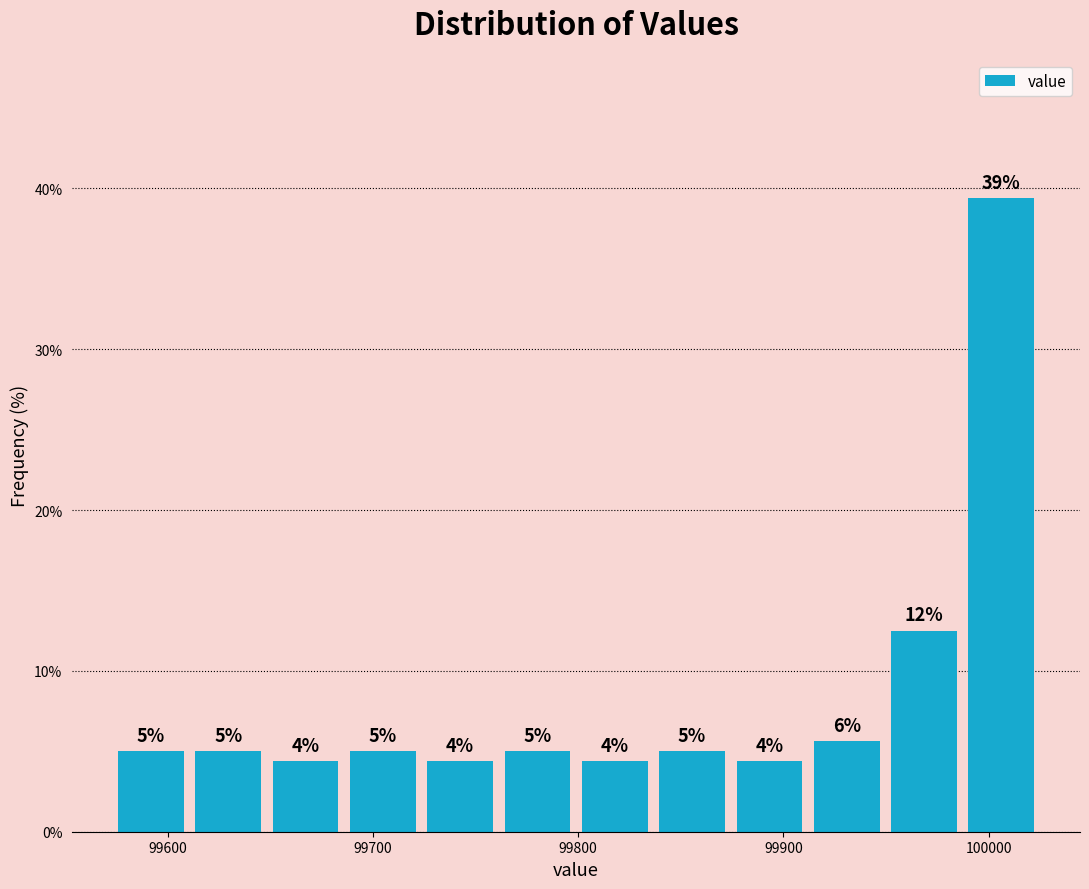

Around what value on the x-axis is the tallest bar? Give the approximate position of its centre, as read against the axis.

100010